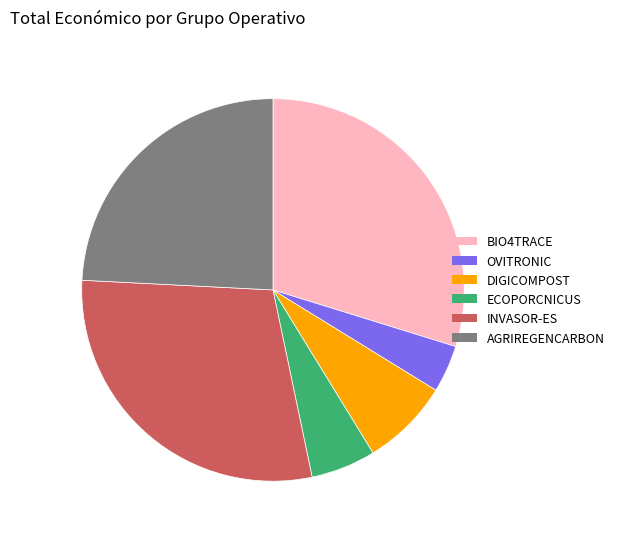

Is there any slice that represents more than half of the pie?

No